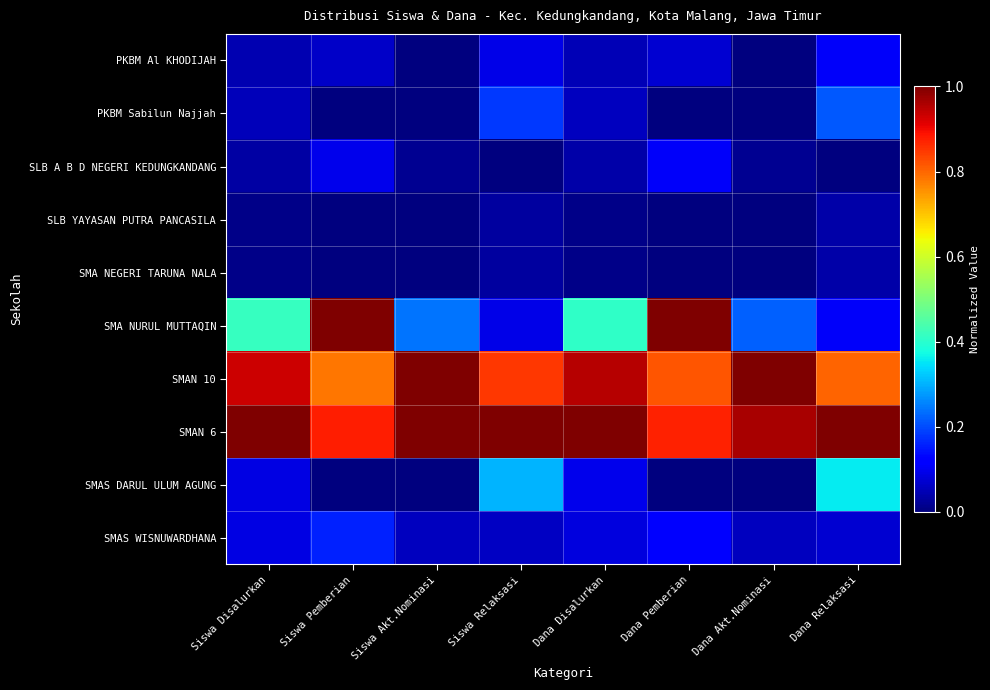

At which category is the sum across all series the highest?

Dana Pemberian